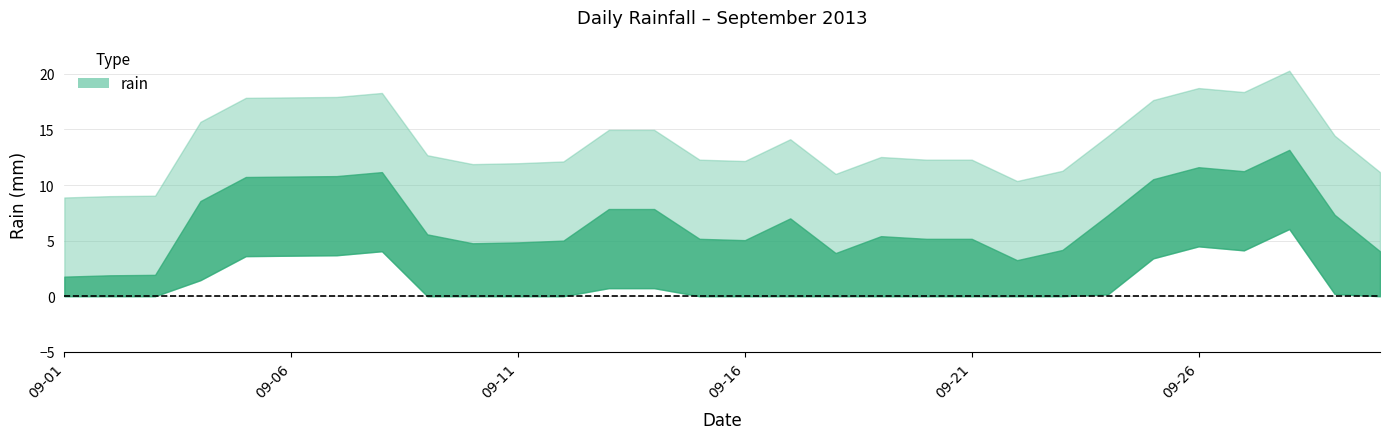

What is the sum of the values at 2013-09-19 and 2013-09-11?

17.4